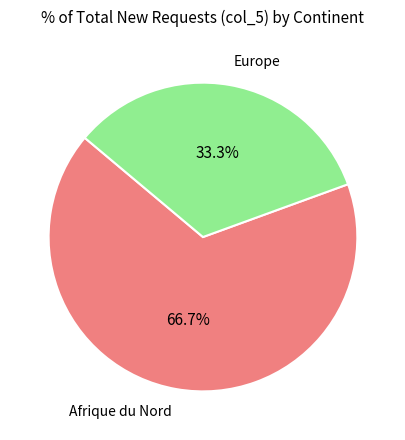

Is there any slice that represents more than half of the pie?

Yes